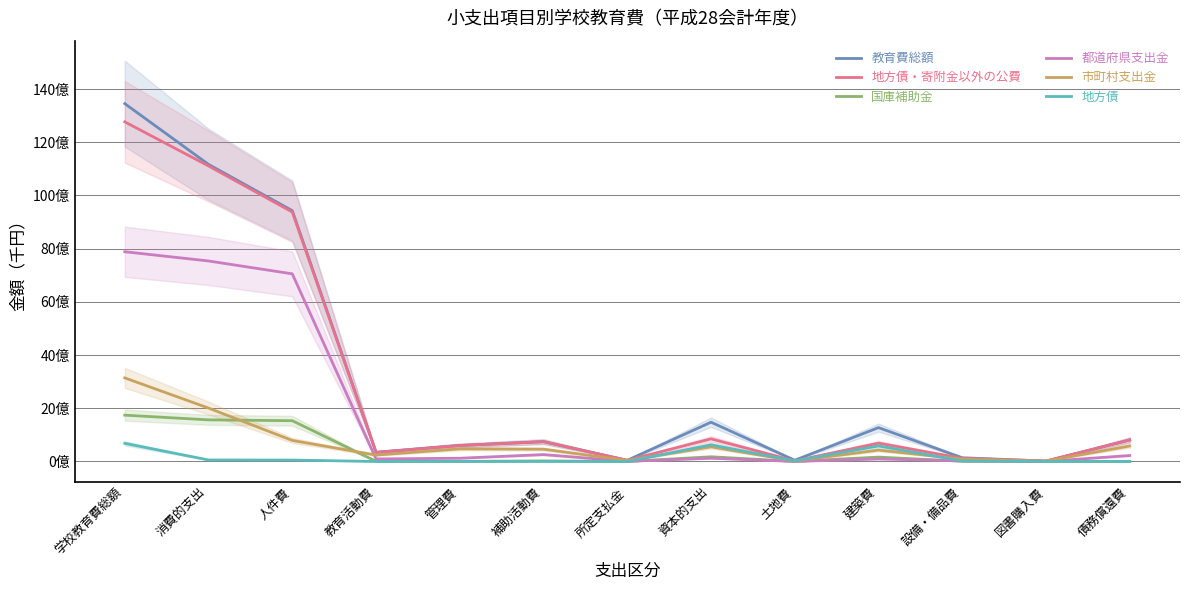

What is the label of the 8th point from the right?

補助活動費